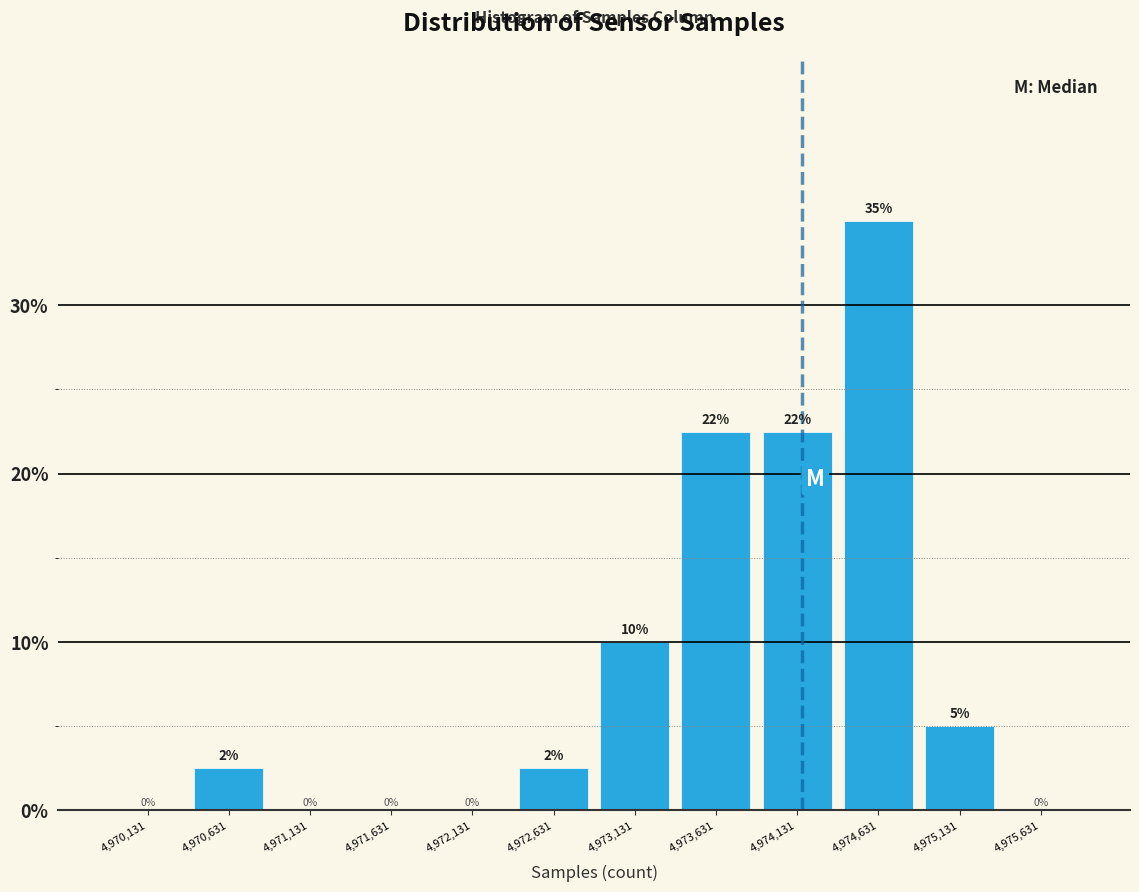

Which range on the x-axis has the tallest bar?

4974400 to 4974900